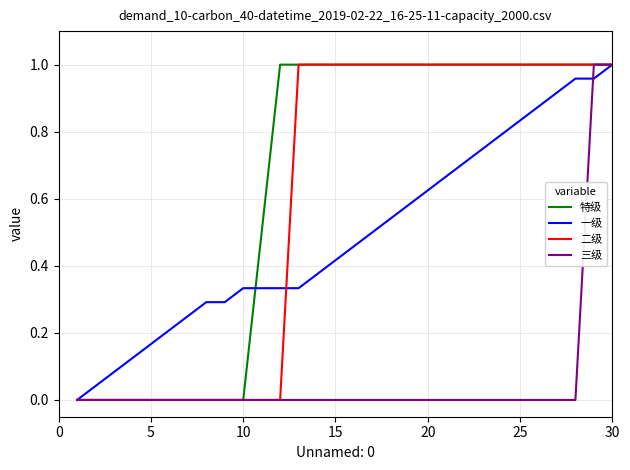

Which series has the largest total across all categories?

特级